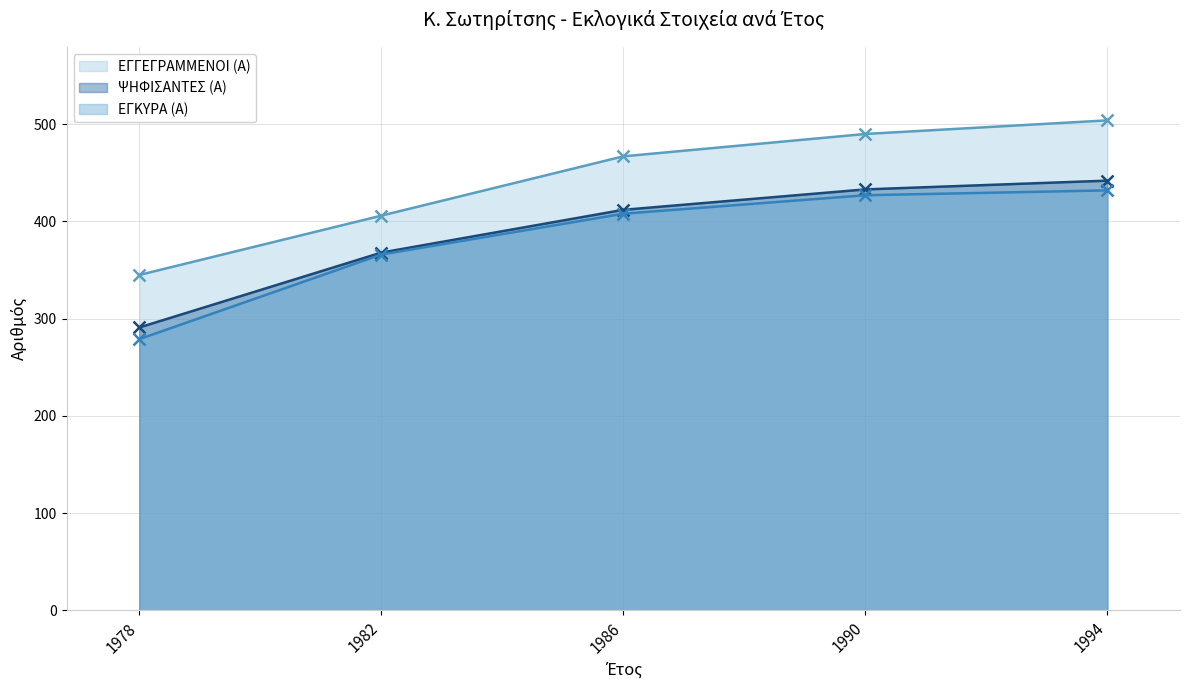

True or false: ΨΗΦΙΣΑΝΤΕΣ (Α) has a value of 705 at 1990.

False